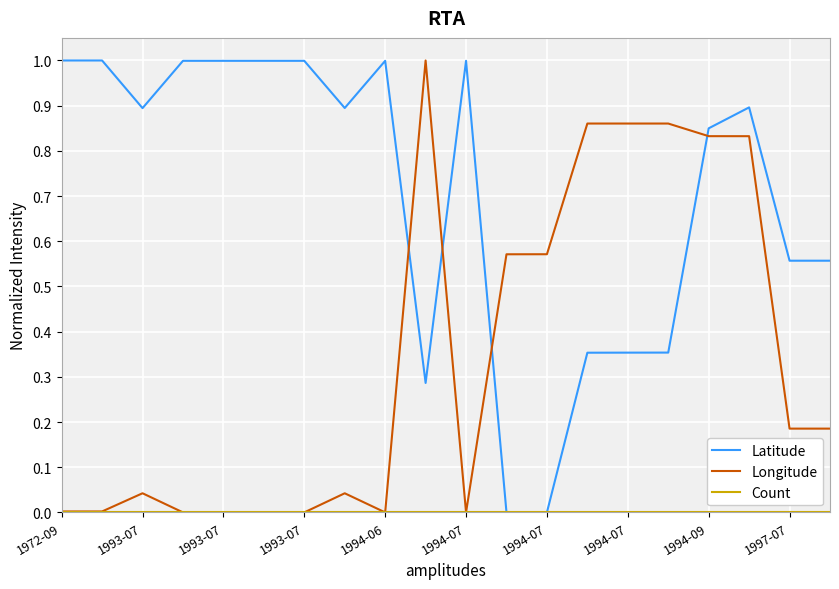

Does the chart have visible grid lines?

Yes